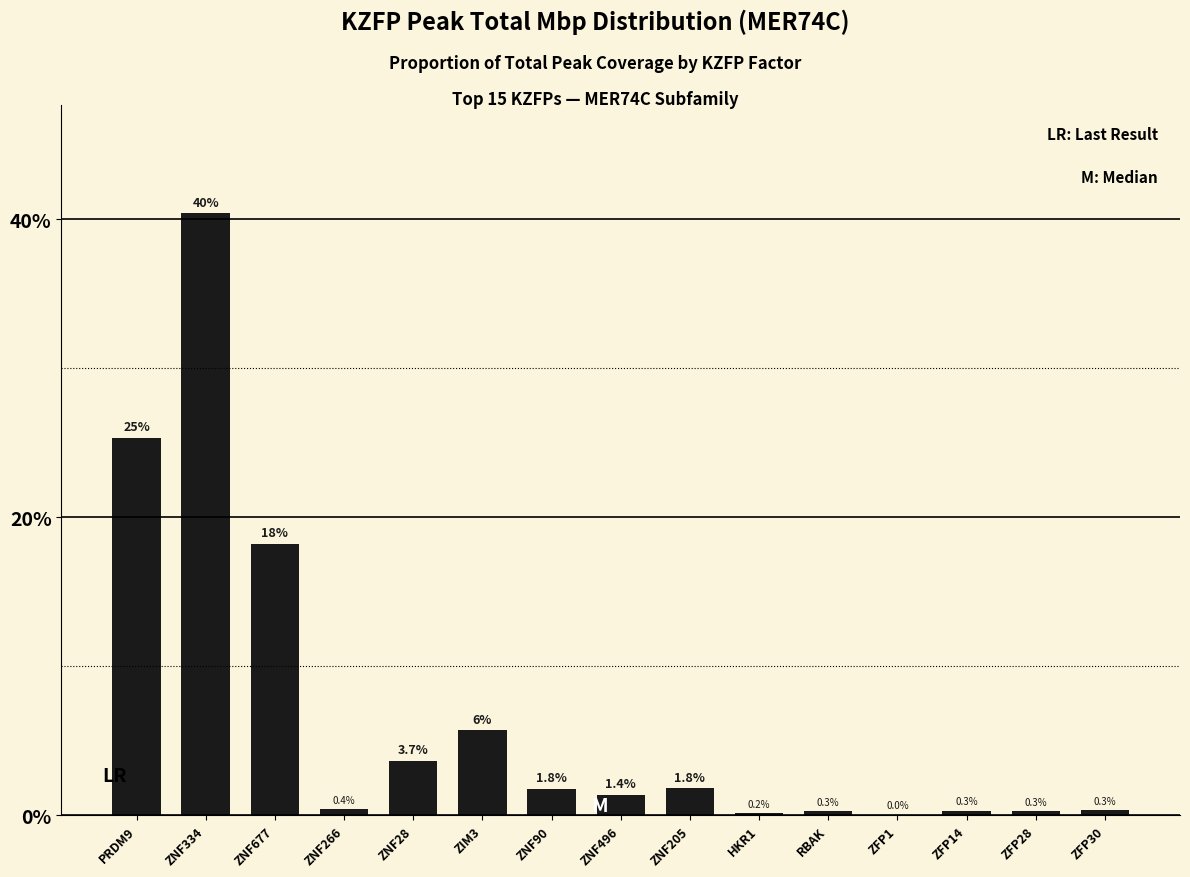

Which has a higher value, ZNF266 or ZNF677?

ZNF677